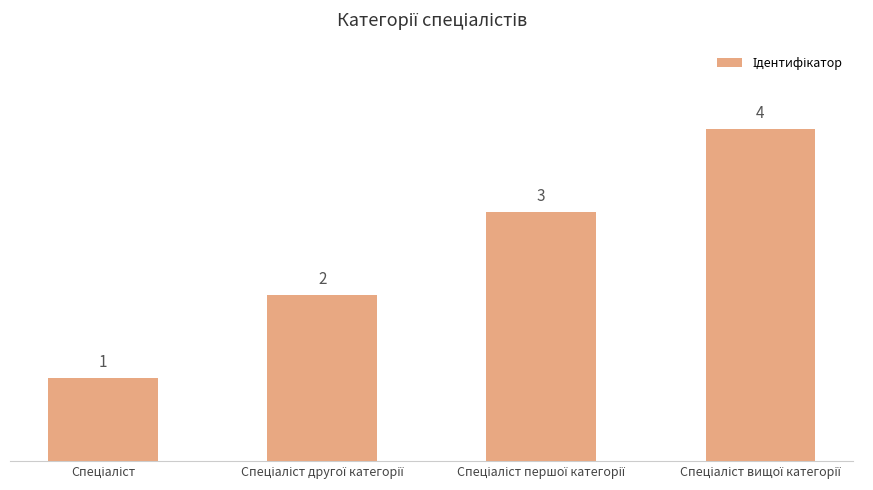

Reading right to left, extract all data points from this chart.

4	3	2	1